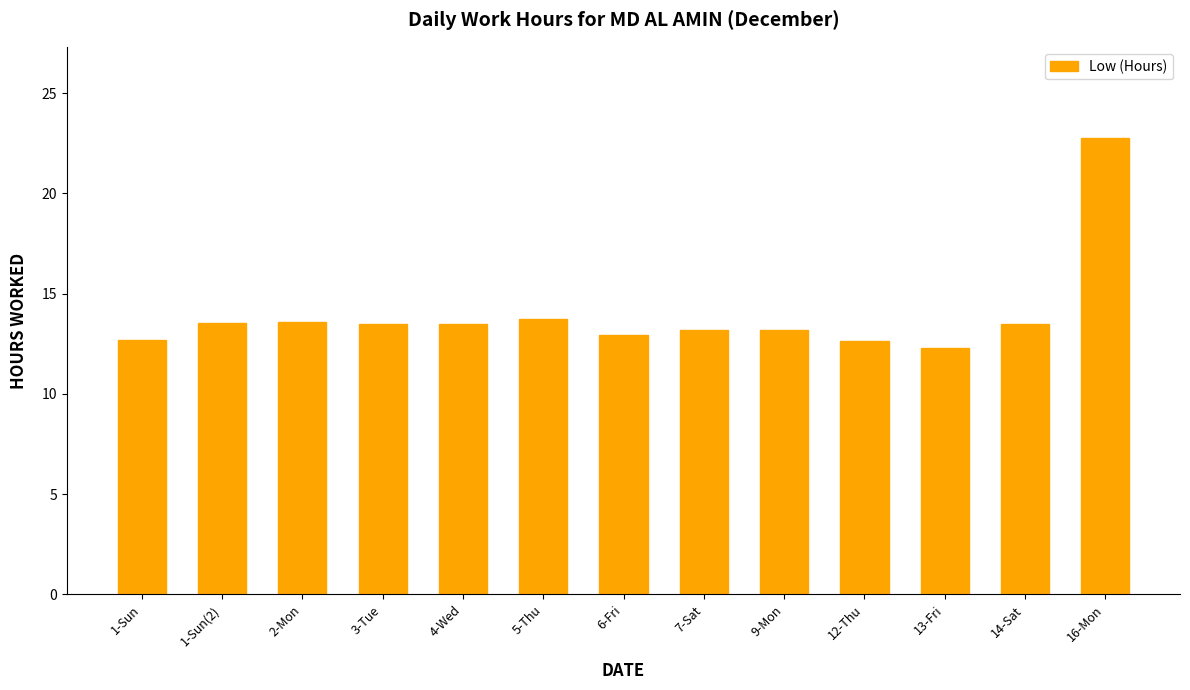

What is the average value?

13.9